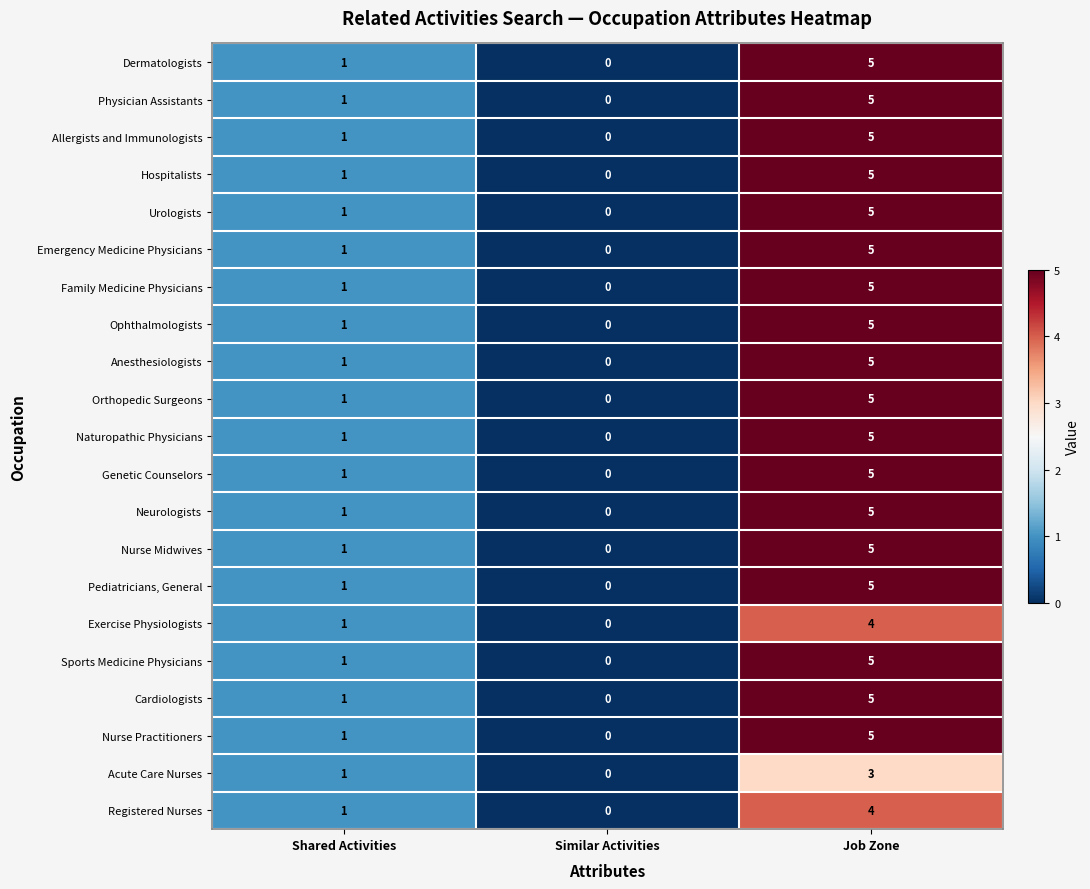

How many categories are shown in the chart?

3